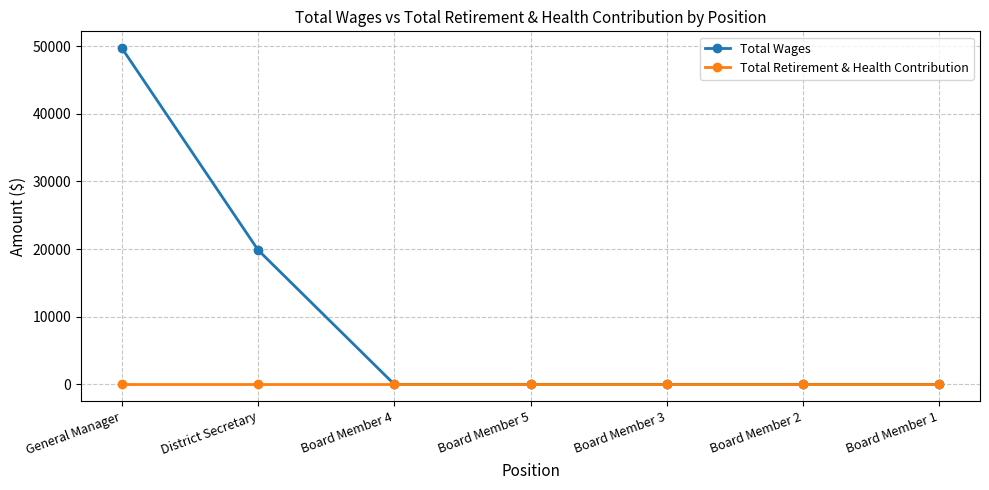

At which label is Total Wages closest to 24852?

District Secretary